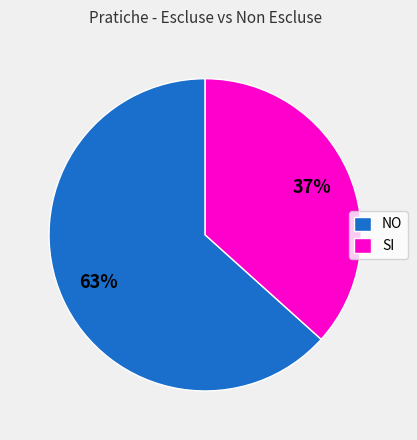

Which slice represents more than half of the pie?

NO